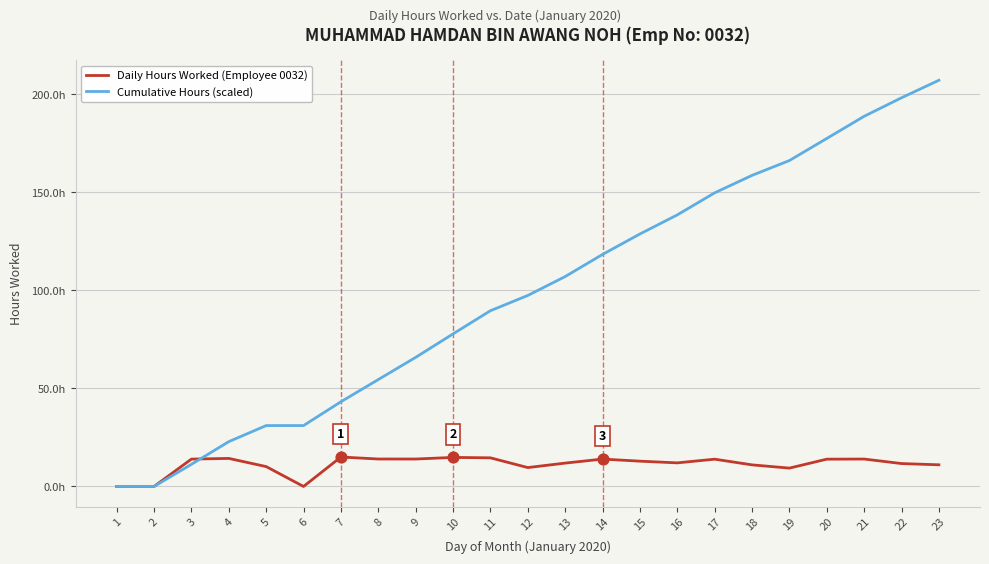

At which category is the sum across all series the highest?

23